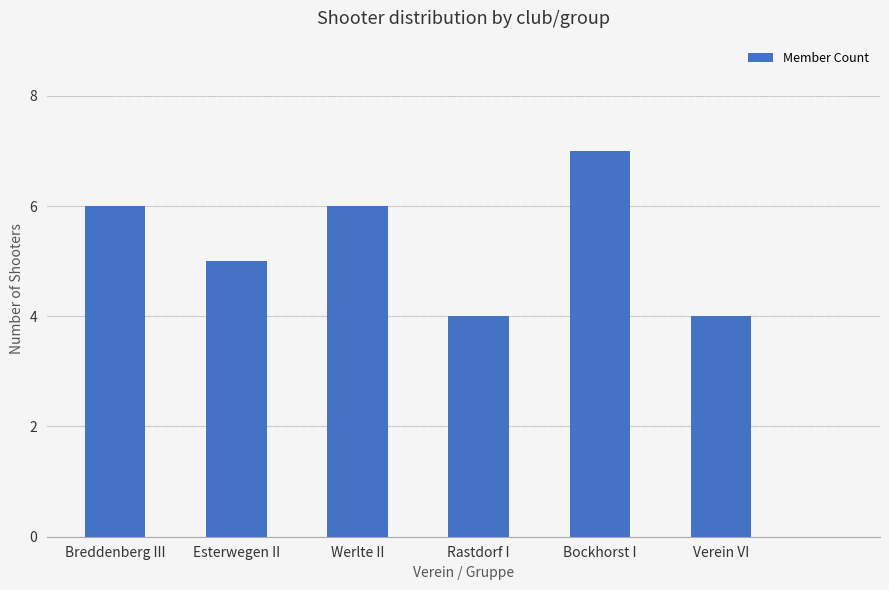

Which label corresponds to the largest value in the chart?

Bockhorst I